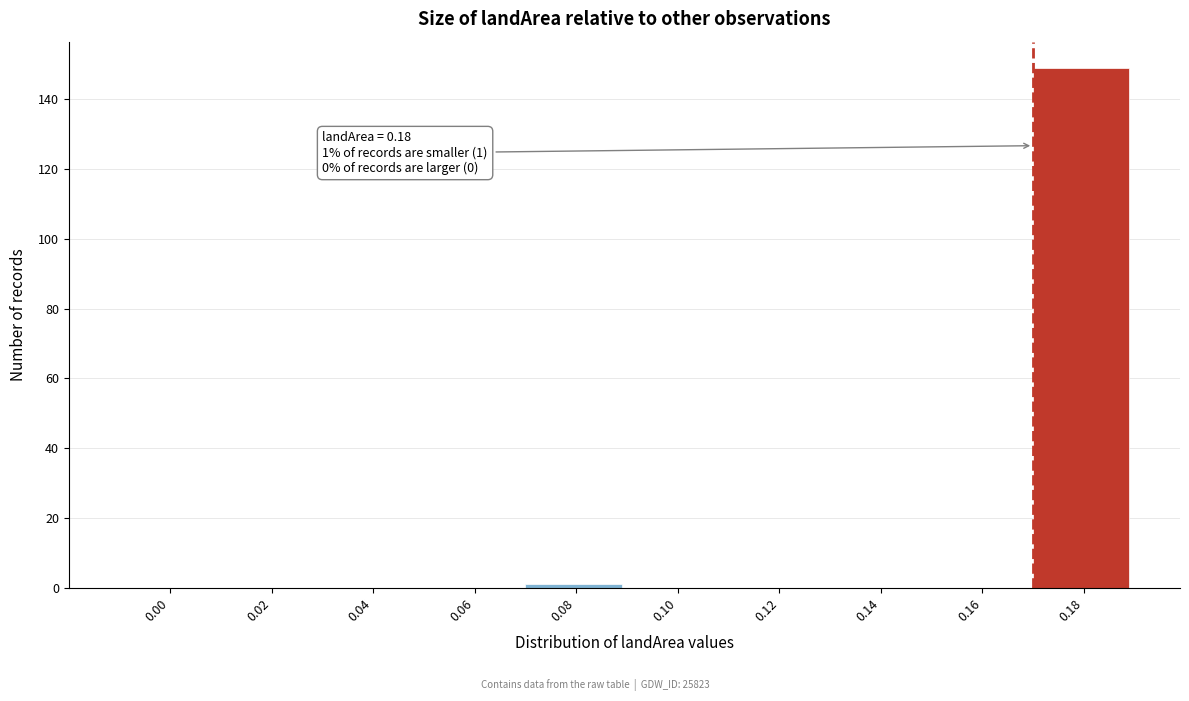

Reading left to right, extract all data points from this chart.

0.00=0	0.02=0	0.04=0	0.06=0	0.08=1	0.10=0	0.12=0	0.14=0	0.16=0	0.18=149